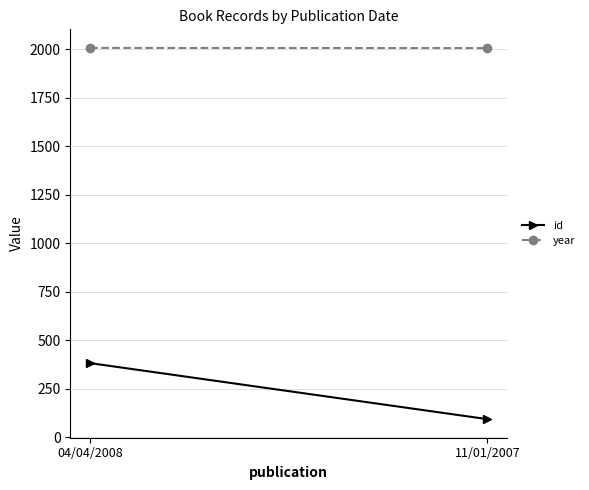

The year series shows 2007 at 11/01/2007. True or false?

True